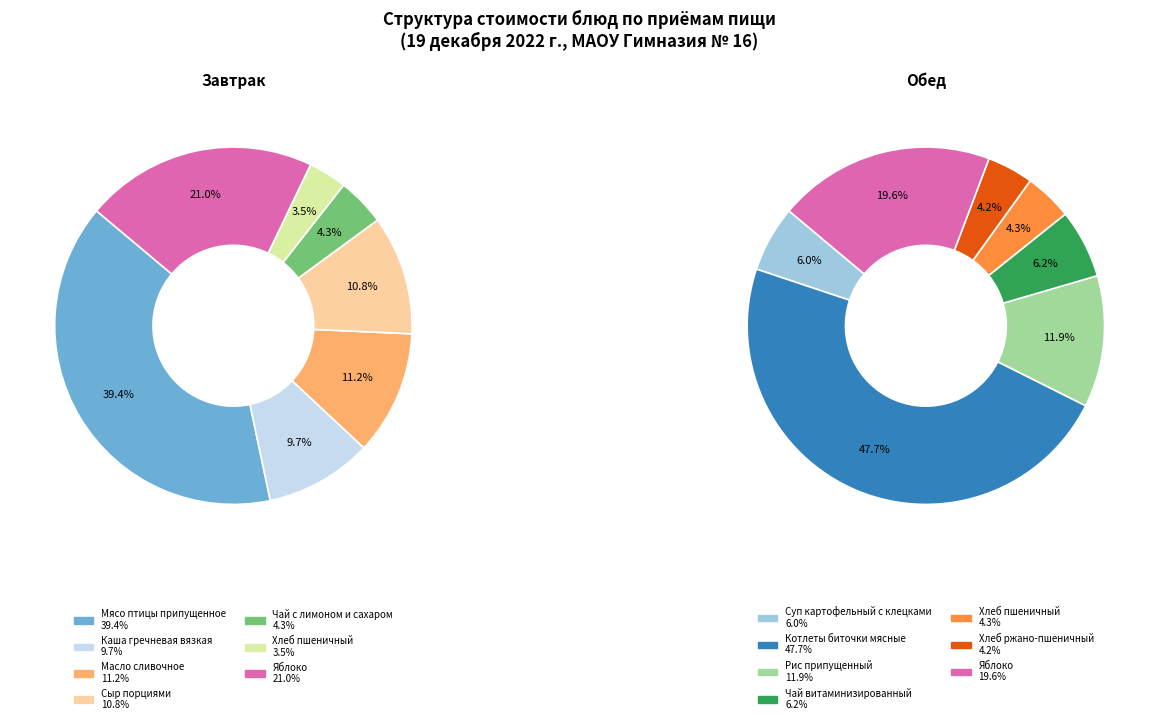

True or false: 0 accounts for 1% of the total.

False